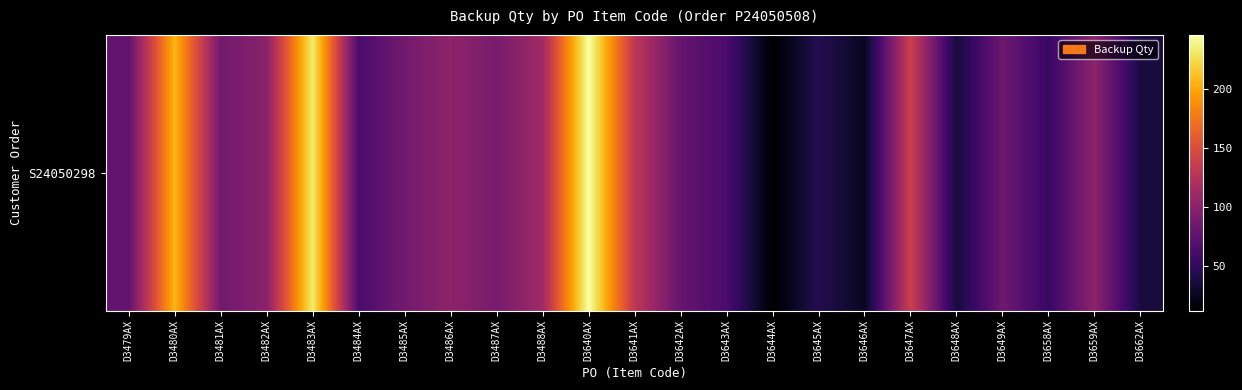

What is the change in value from D3485AX to D3488AX?

+26